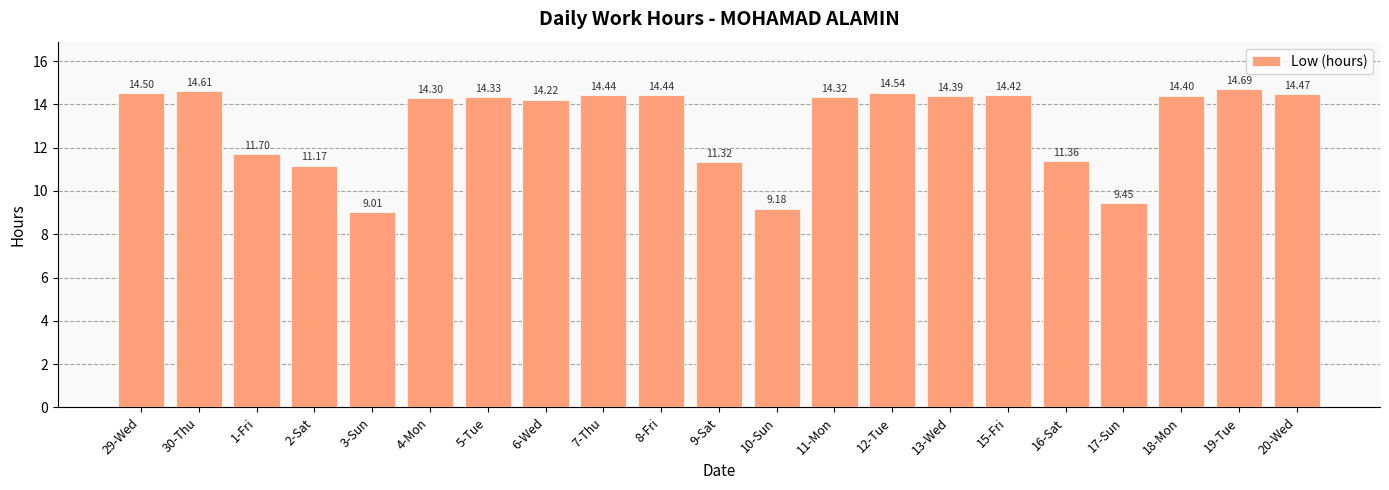

Which has a higher value, 20-Wed or 6-Wed?

20-Wed